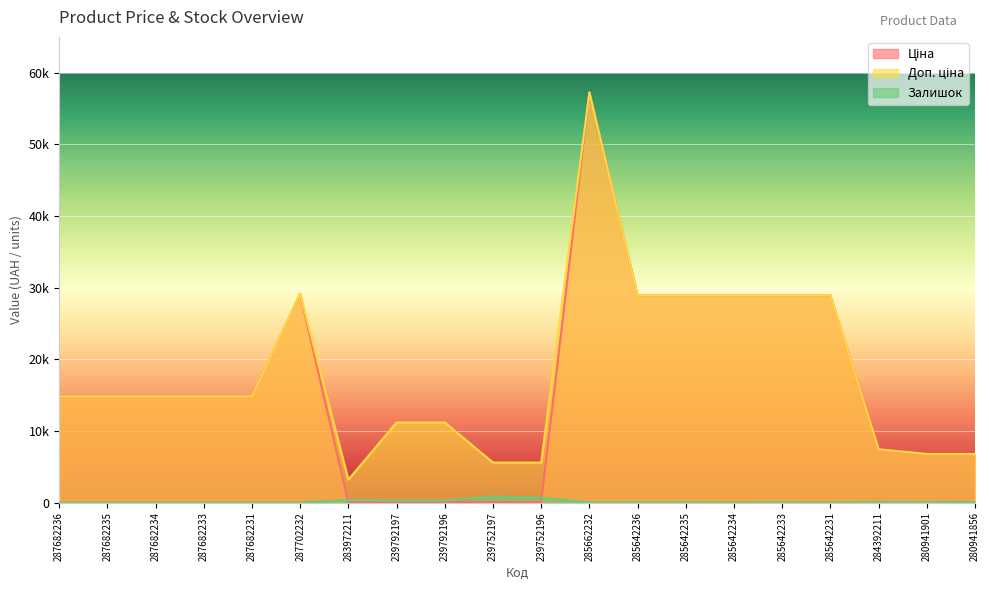

Reading left to right, transcribe all the data shown in this chart.

Ціна: 14817.6	14817.6	14817.6	14817.6	14817.6	29152.3	32.0	111.8	111.8	55.9	55.9	57258.0	28901.7	28901.7	28901.7	28901.7	28901.7	7444.6	6787.1	6787.1
Доп. ціна: 14817.6	14817.6	14817.6	14817.6	14817.6	29152.3	3205.0	11182.0	11182.0	5591.0	5591.0	57258.0	28901.7	28901.7	28901.7	28901.7	28901.7	7444.6	6787.1	6787.1
Залишок: 0.0	0.0	0.0	0.0	0.0	0.0	360.0	289.0	290.0	845.0	683.0	13.0	16.0	14.0	10.0	16.0	7.0	44.0	36.0	79.0